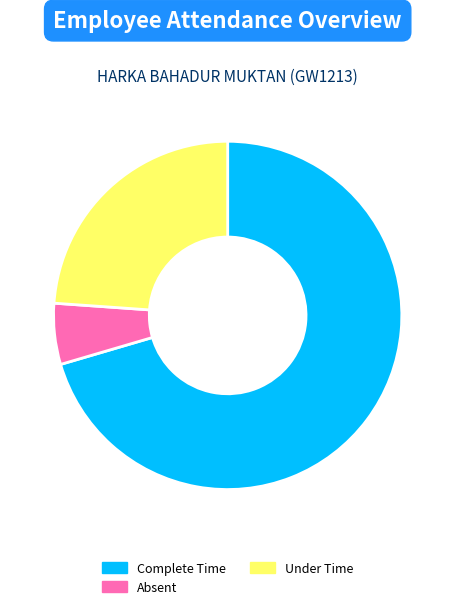

Rank the categories by value from highest to lowest.

Complete Time, Under Time, Absent